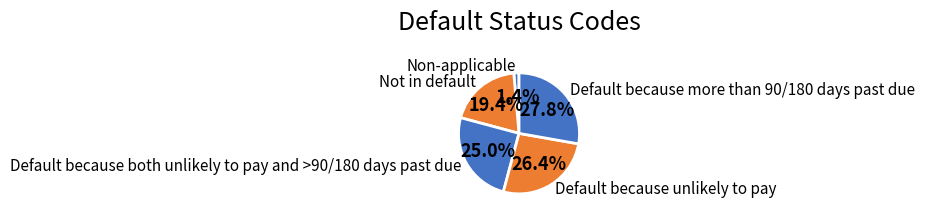

What percentage do Default because both unlikely to pay and >90/180 days past due and Default because more than 90/180 days past due together represent?

52.8%